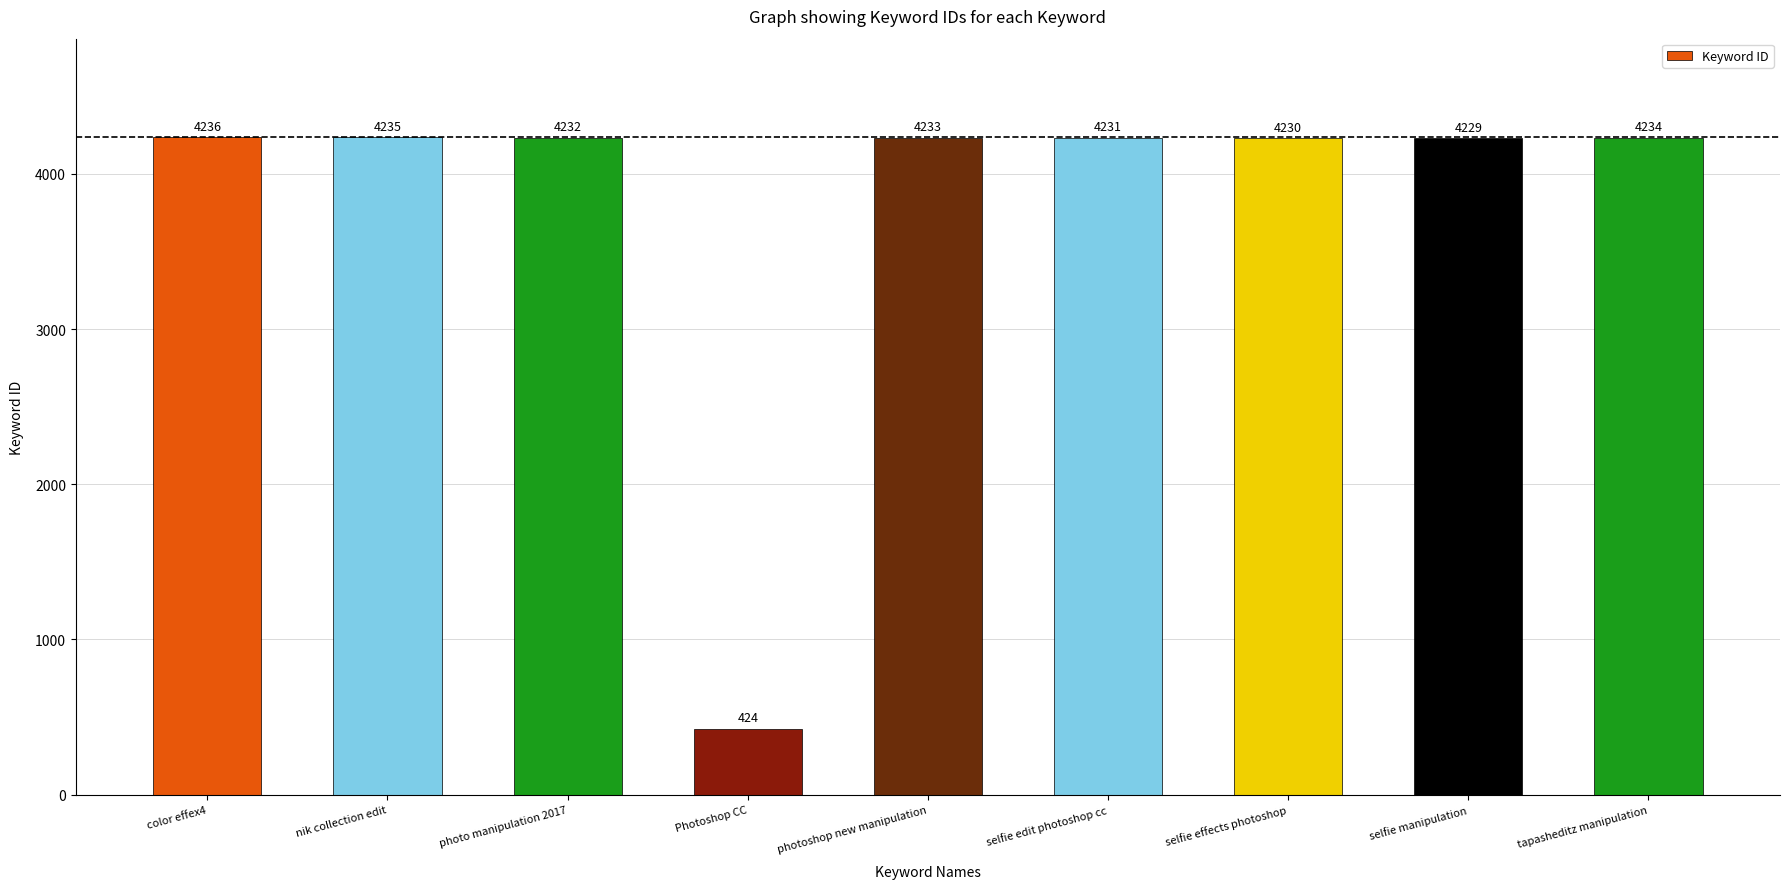

What is the sum of the values at photo manipulation 2017 and tapasheditz manipulation?

8466